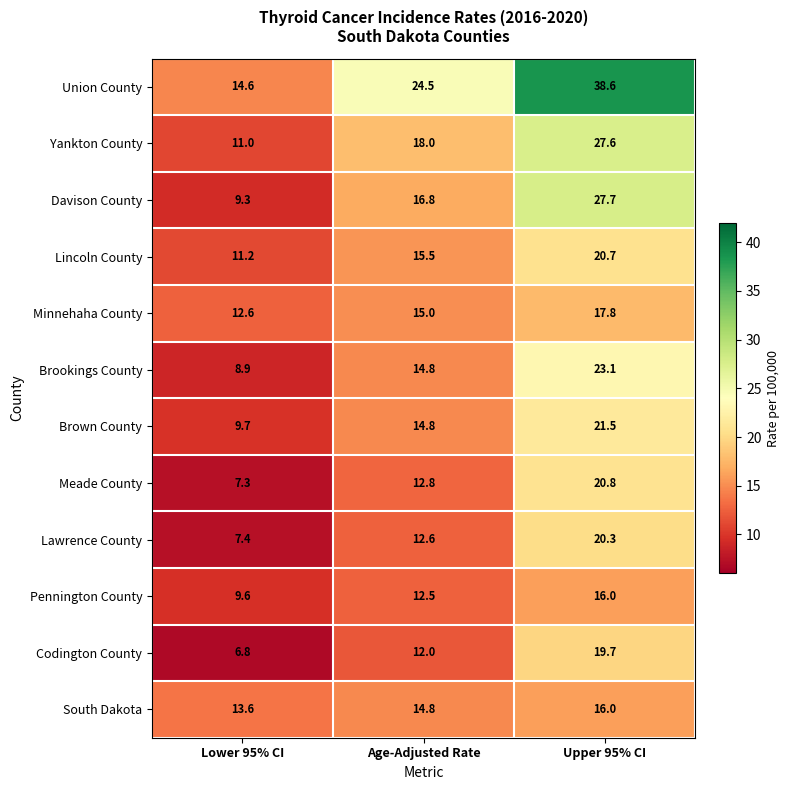

Rank the categories by Lawrence County value from lowest to highest.

Lower 95% CI, Age-Adjusted Rate, Upper 95% CI